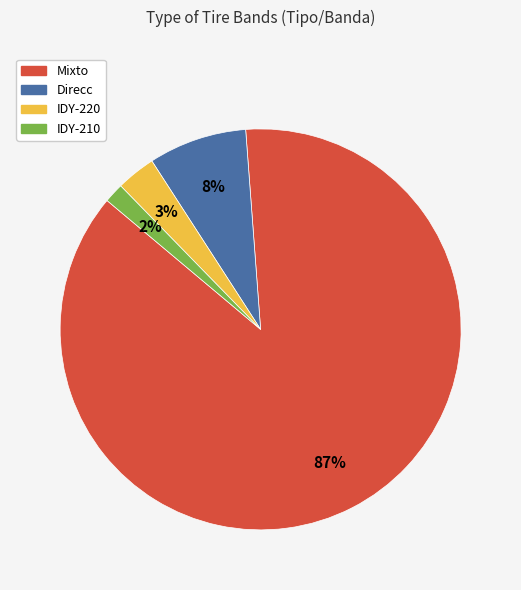

The Mixto slice represents 81% of the pie. True or false?

False